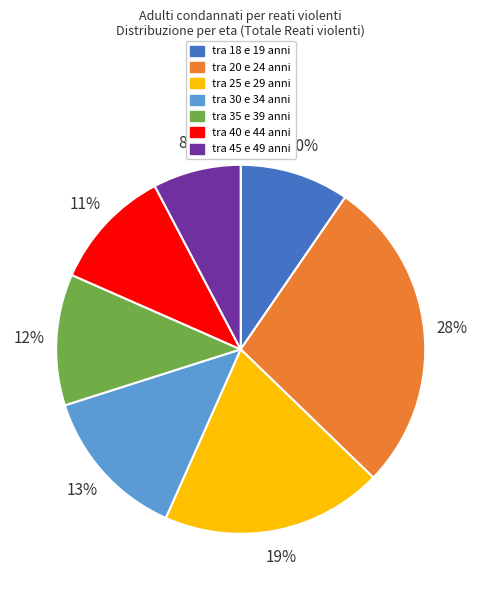

Approximately how many times larger is the value at tra 30 e 34 anni compared to tra 20 e 24 anni?

0.5